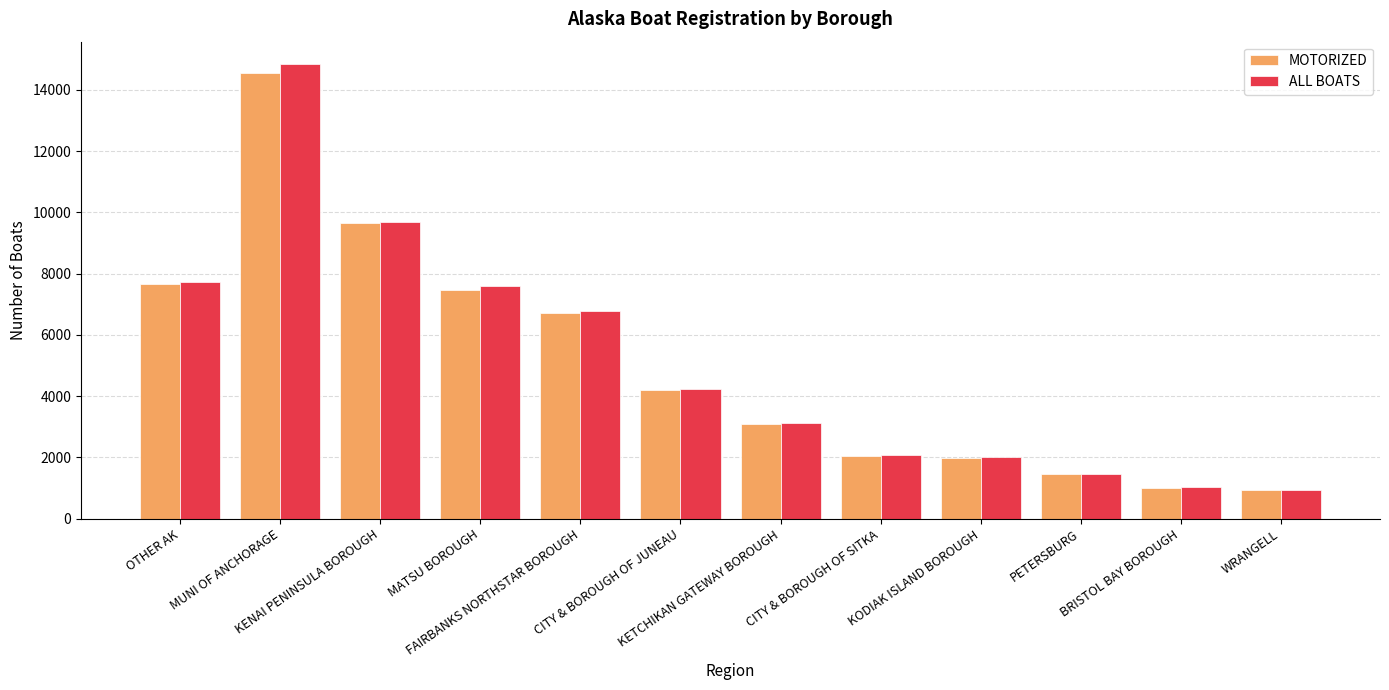

How many groups of bars are there?

12